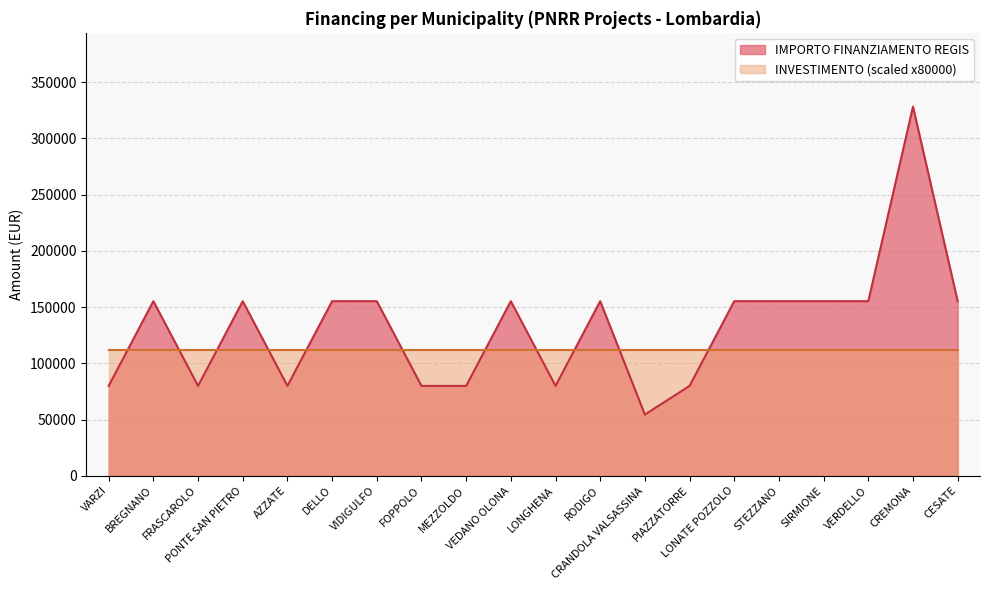

Where is the first local minimum?

FRASCAROLO